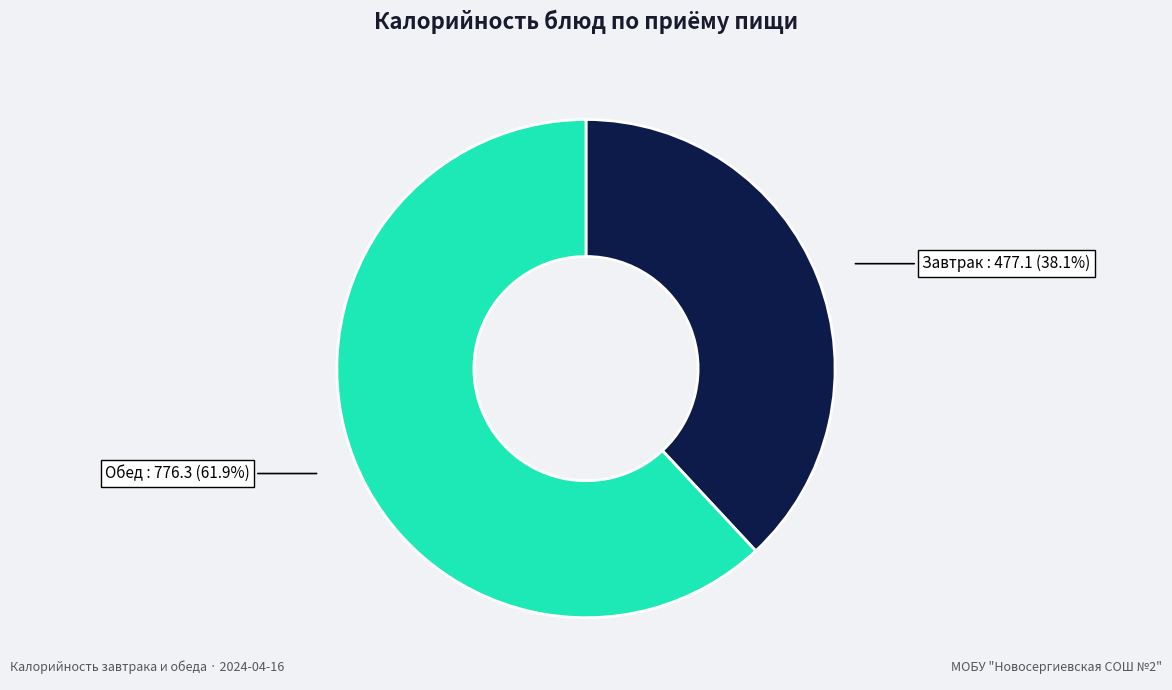

Is there any slice that represents more than half of the pie?

Yes